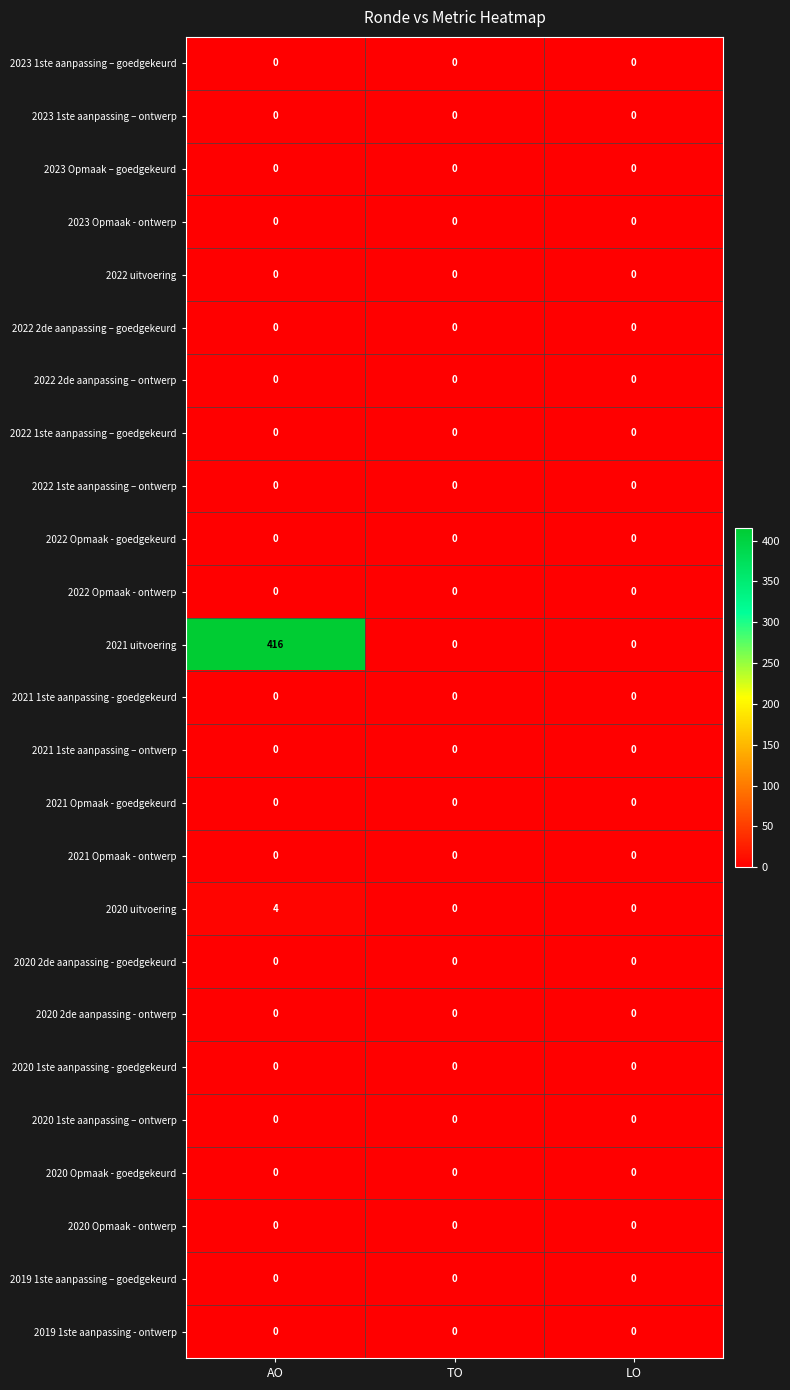

What is the spread (max minus min) of values at AO?

416